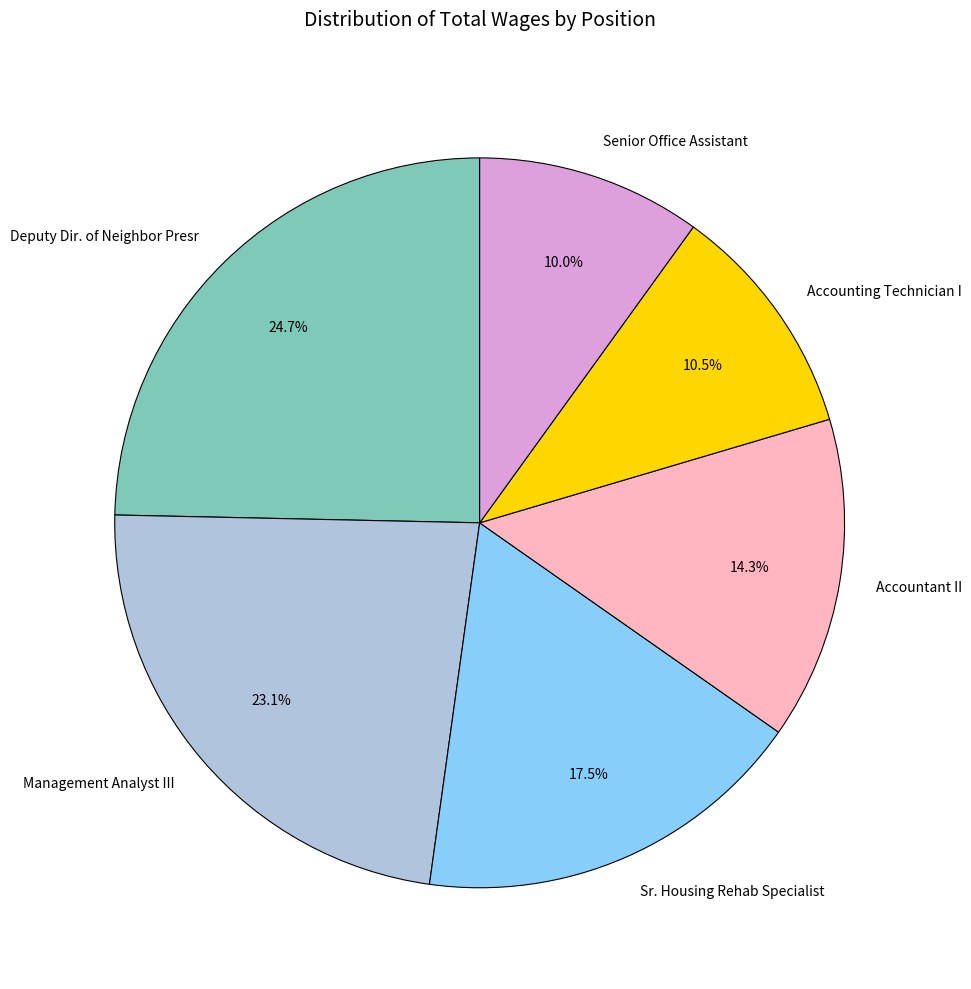

To the nearest percent, what percentage of the pie is Management Analyst III?

23%